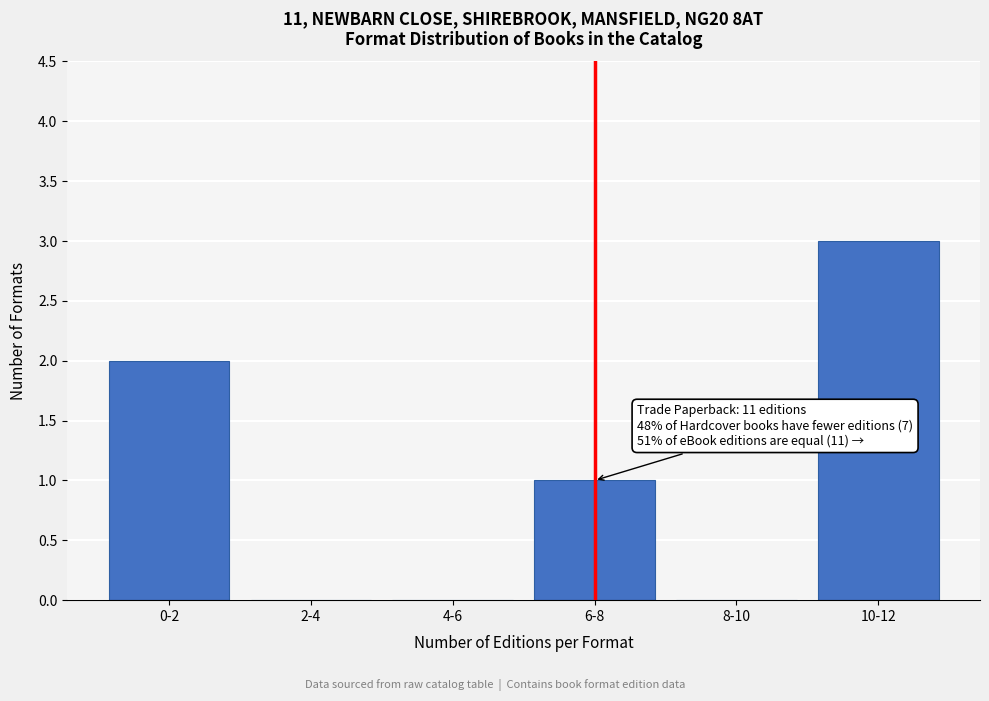

Reading right to left, extract all data points from this chart.

10-12=3	8-10=0	6-8=1	4-6=0	2-4=0	0-2=2